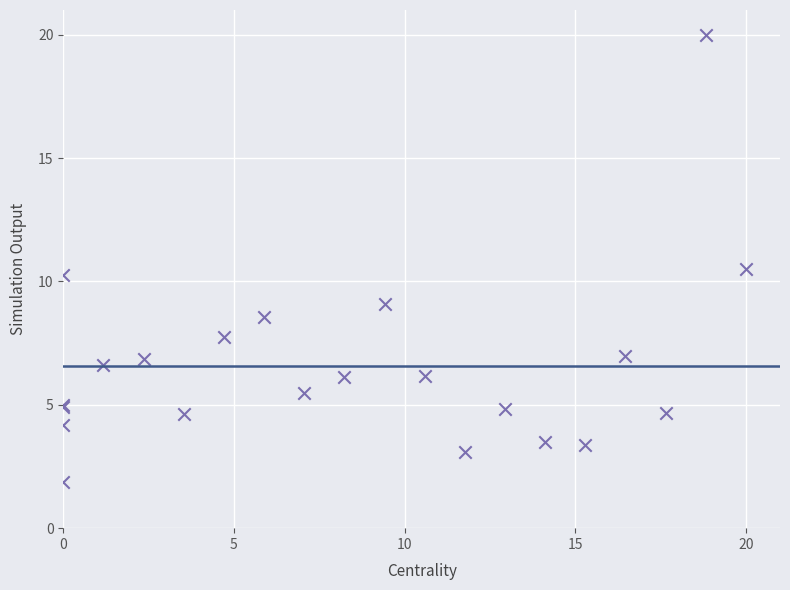

What Y value in the scatter plot is closest to 10?

10.2